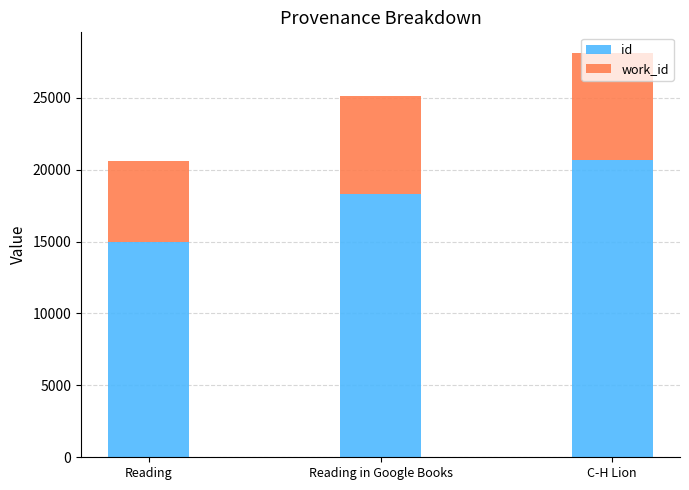

List the labels in order of id value, smallest first.

Reading, Reading in Google Books, C-H Lion